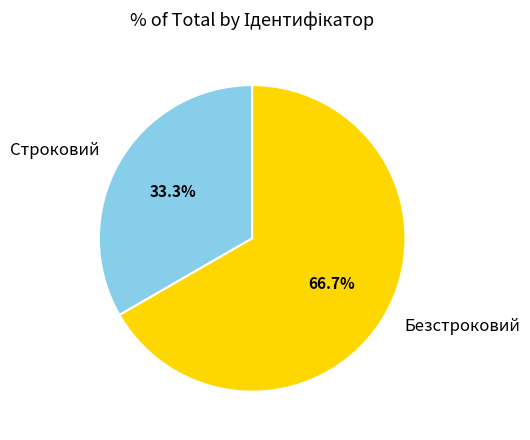

To the nearest percent, what is the difference between the largest and smallest slice percentages?

33%